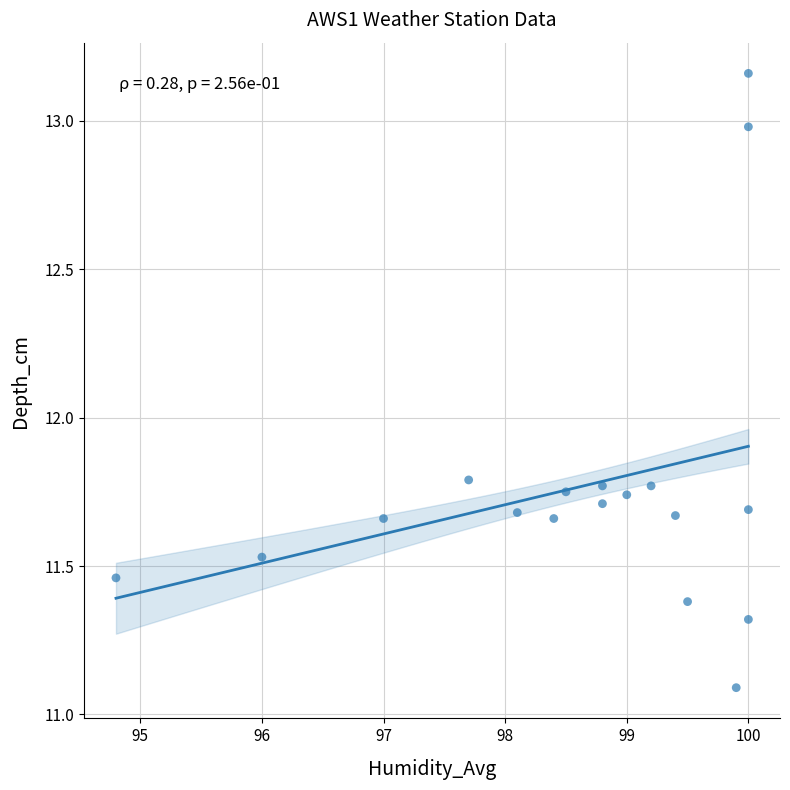

What is the range of X values (max minus min)?

5.2